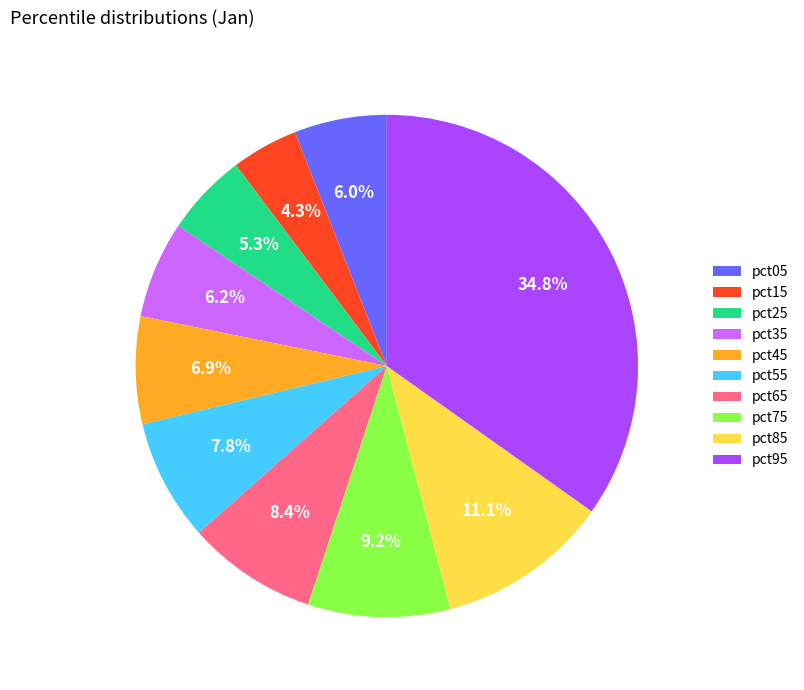

To the nearest percent, what percentage of the pie is pct65?

8%